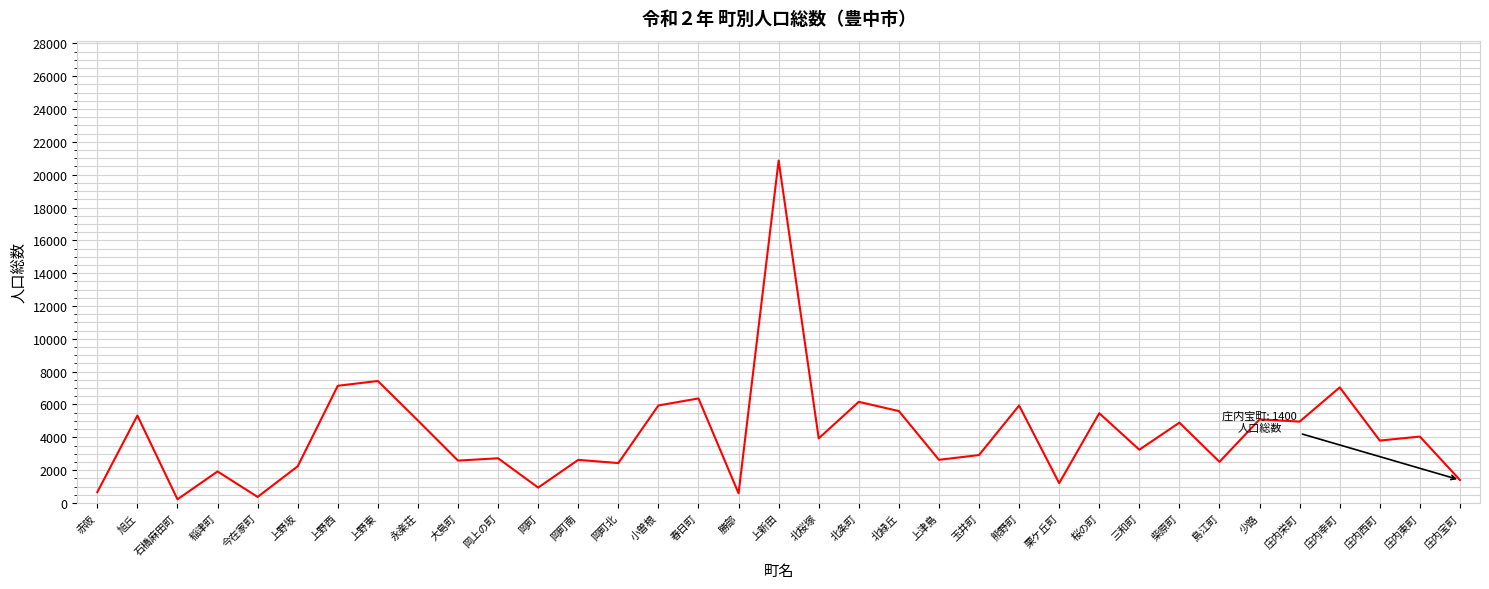

Which has a higher value, 小曽根 or 岡町?

小曽根